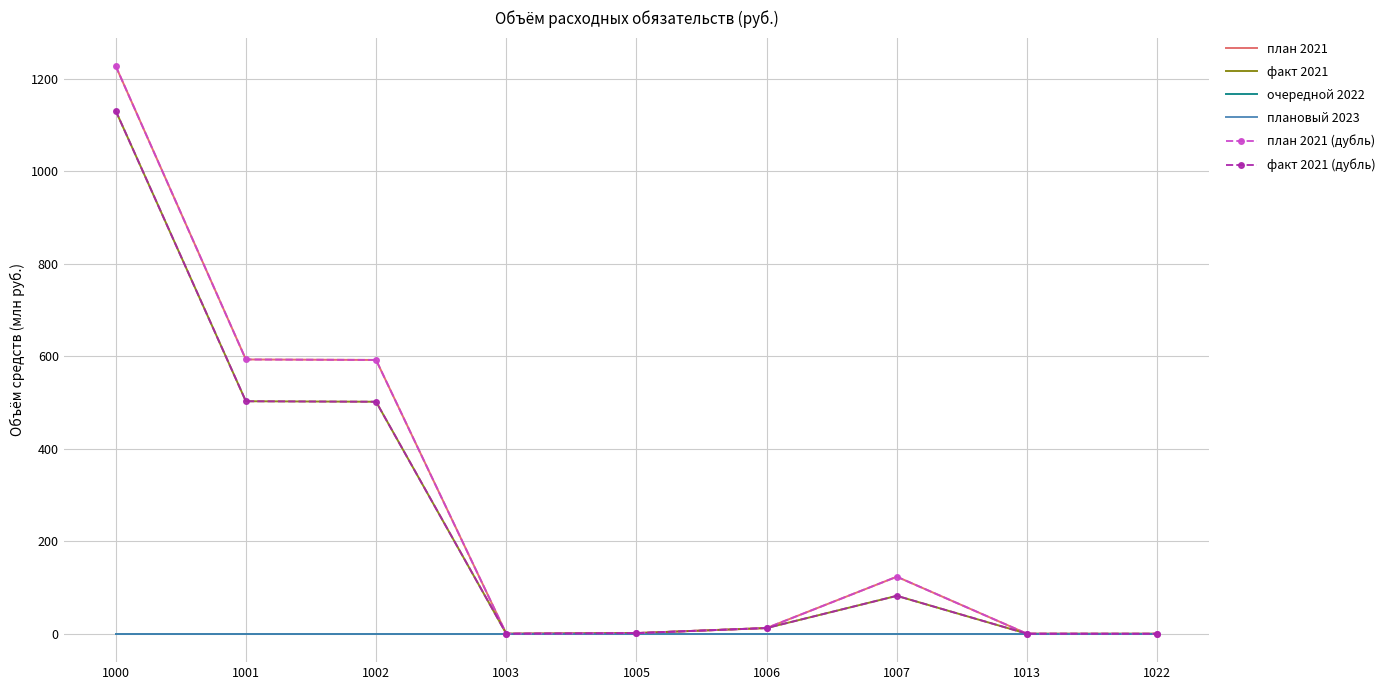

List the labels in order of очередной 2022 value, smallest first.

1000, 1001, 1002, 1003, 1005, 1006, 1007, 1013, 1022